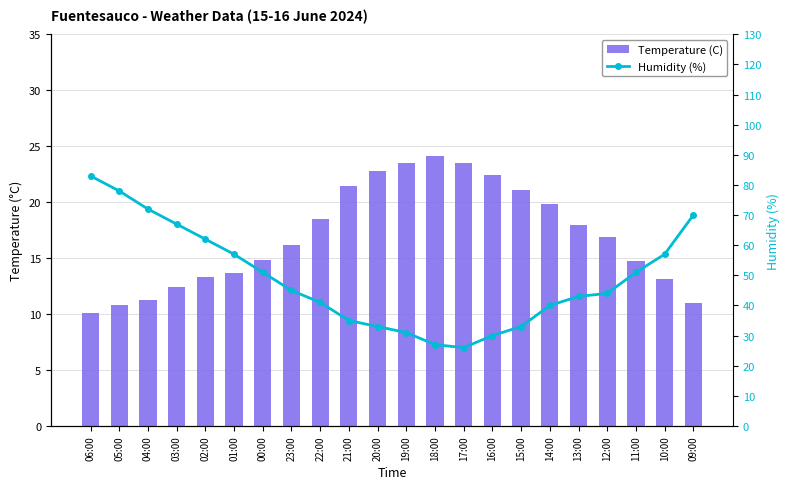

At 16:00, list the series in order from smallest to largest.

Temperature (C), Humidity (%)